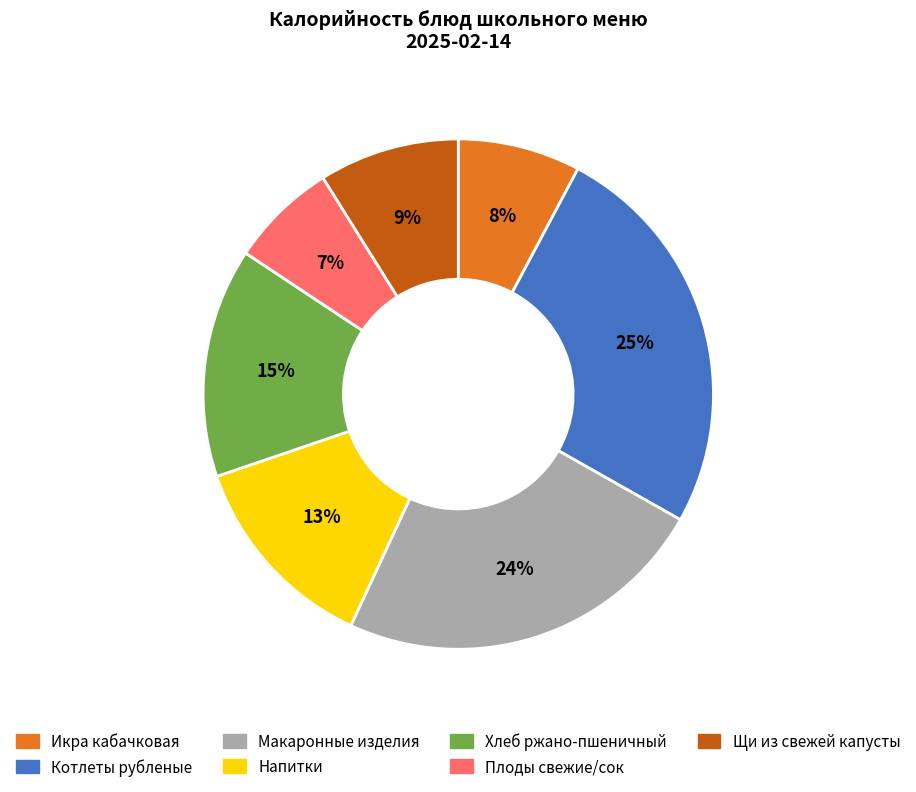

To the nearest percent, what is the average slice percentage?

14%